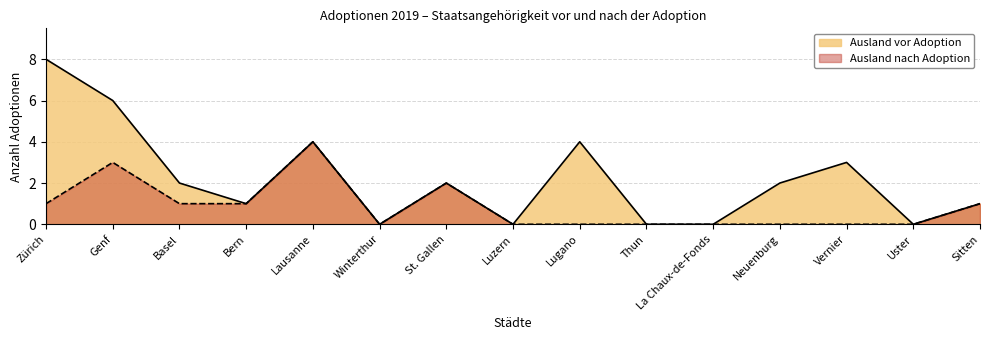

True or false: Ausland vor Adoption has a value of 4 at Lugano.

True